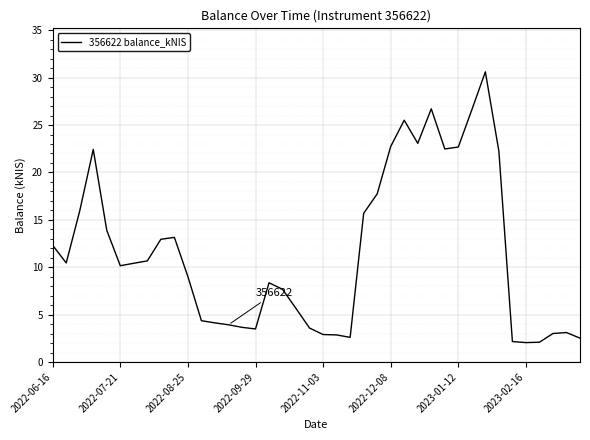

What is the maximum value shown in the chart?

30.6